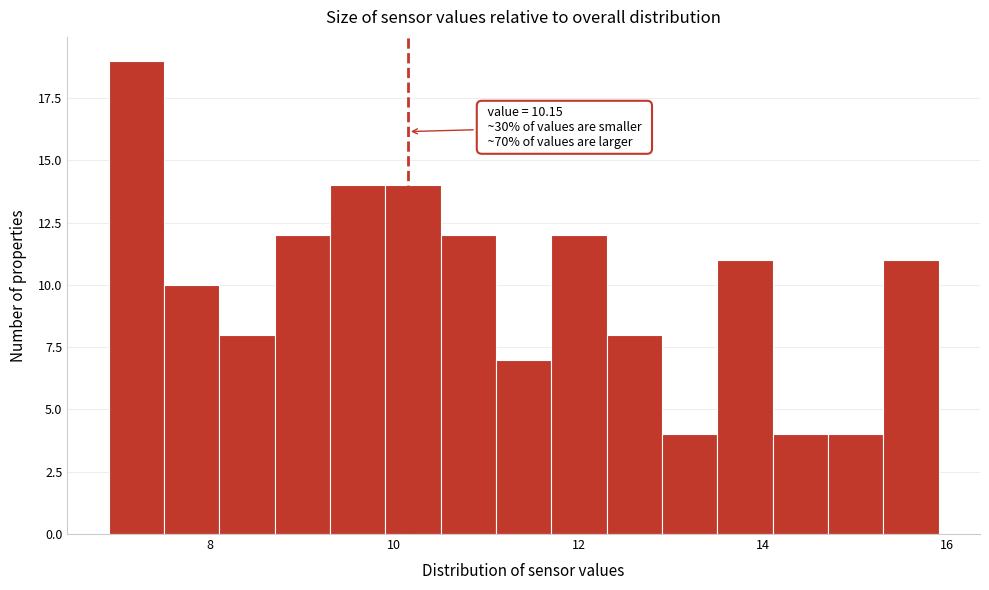

Read against the x-axis, roughly where is the centre of the tallest bar?

7.2